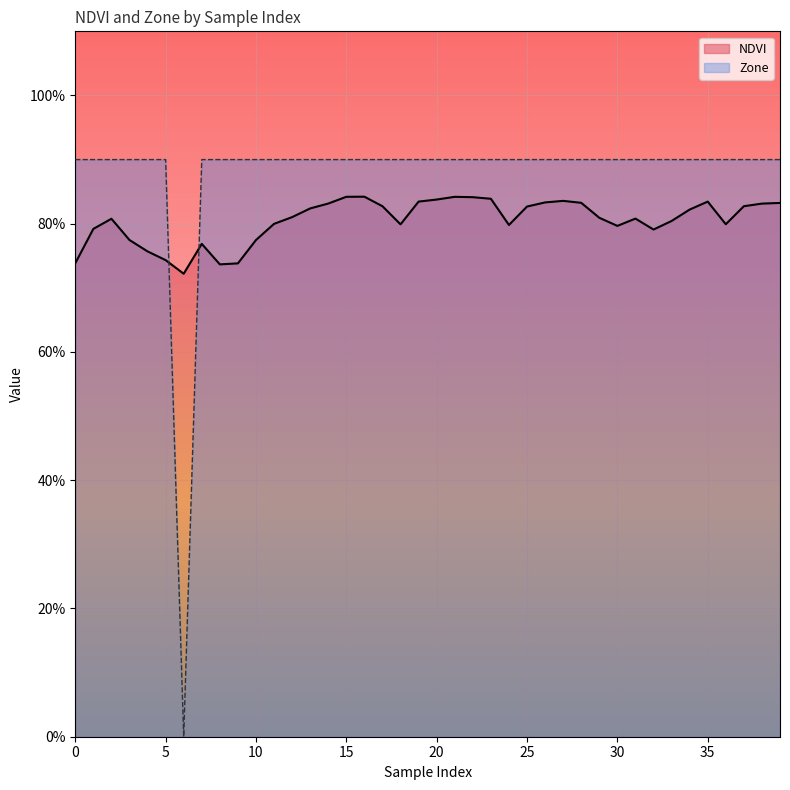

At which category is the sum across all series the highest?

16